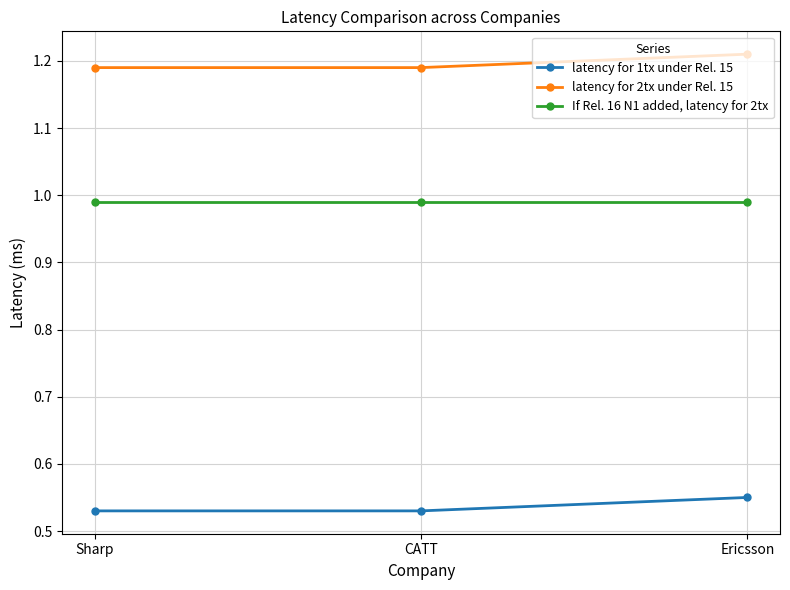

What is the spread (max minus min) of values at Sharp?

0.7